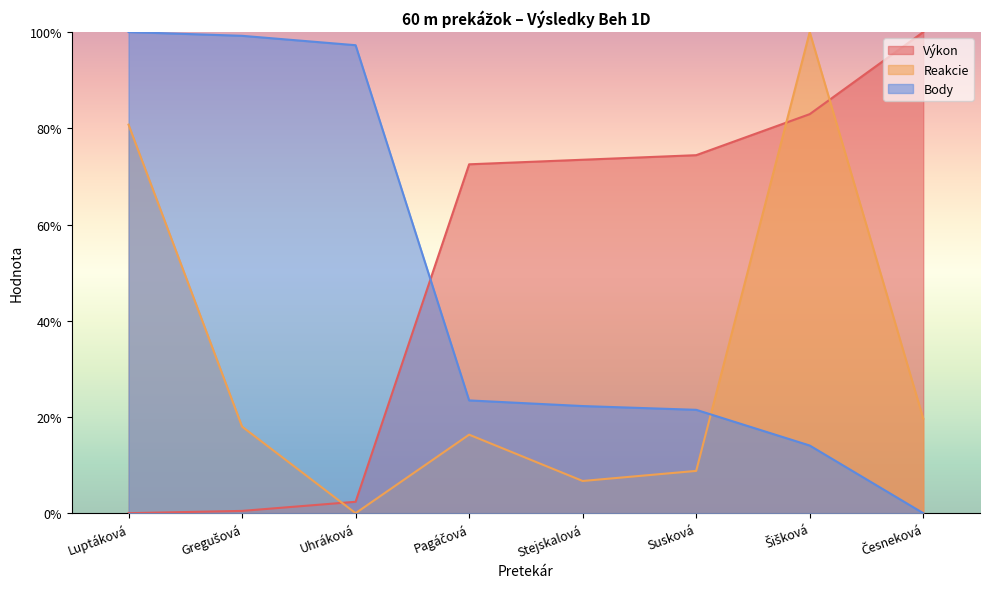

Count the number of data series in this chart.

3